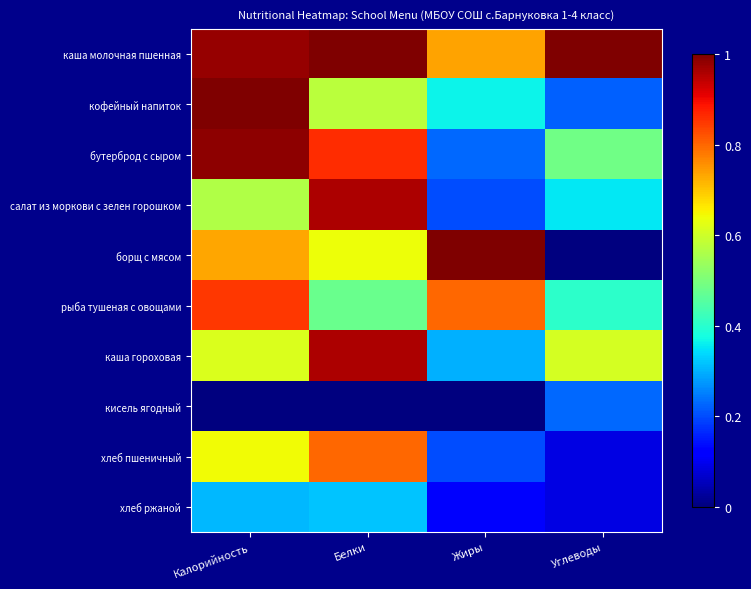

Which category has the highest value across all series?

Белки